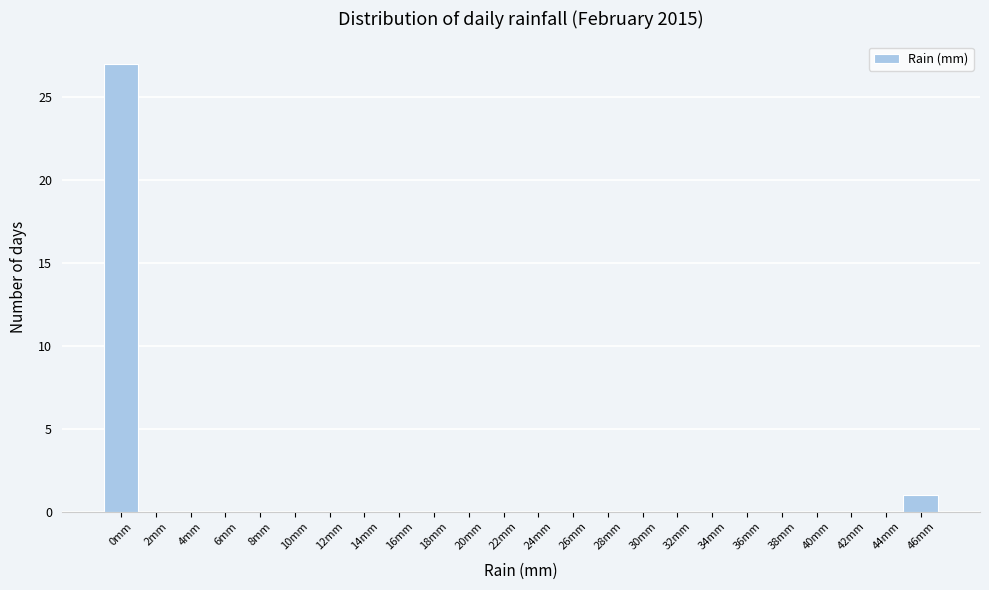

Reading right to left, what are all the values shown in this chart?

46mm=1	44mm=0	42mm=0	40mm=0	38mm=0	36mm=0	34mm=0	32mm=0	30mm=0	28mm=0	26mm=0	24mm=0	22mm=0	20mm=0	18mm=0	16mm=0	14mm=0	12mm=0	10mm=0	8mm=0	6mm=0	4mm=0	2mm=0	0mm=27